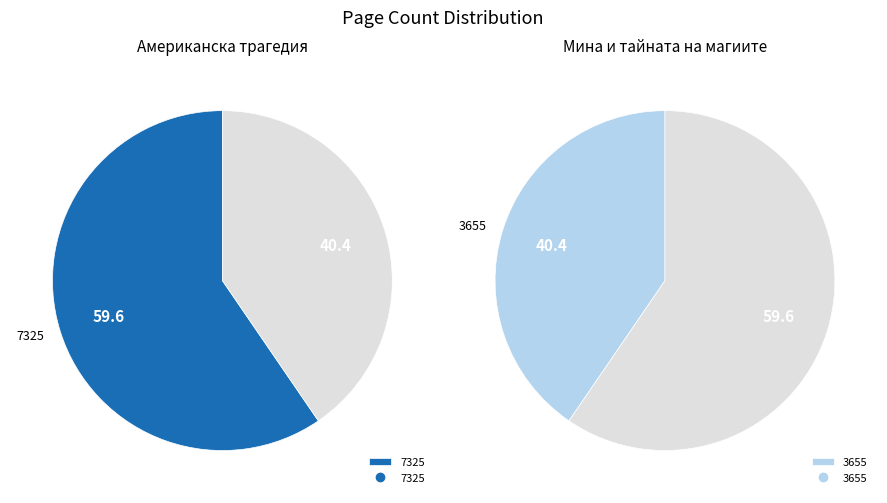

Which category accounts for the majority?

7325